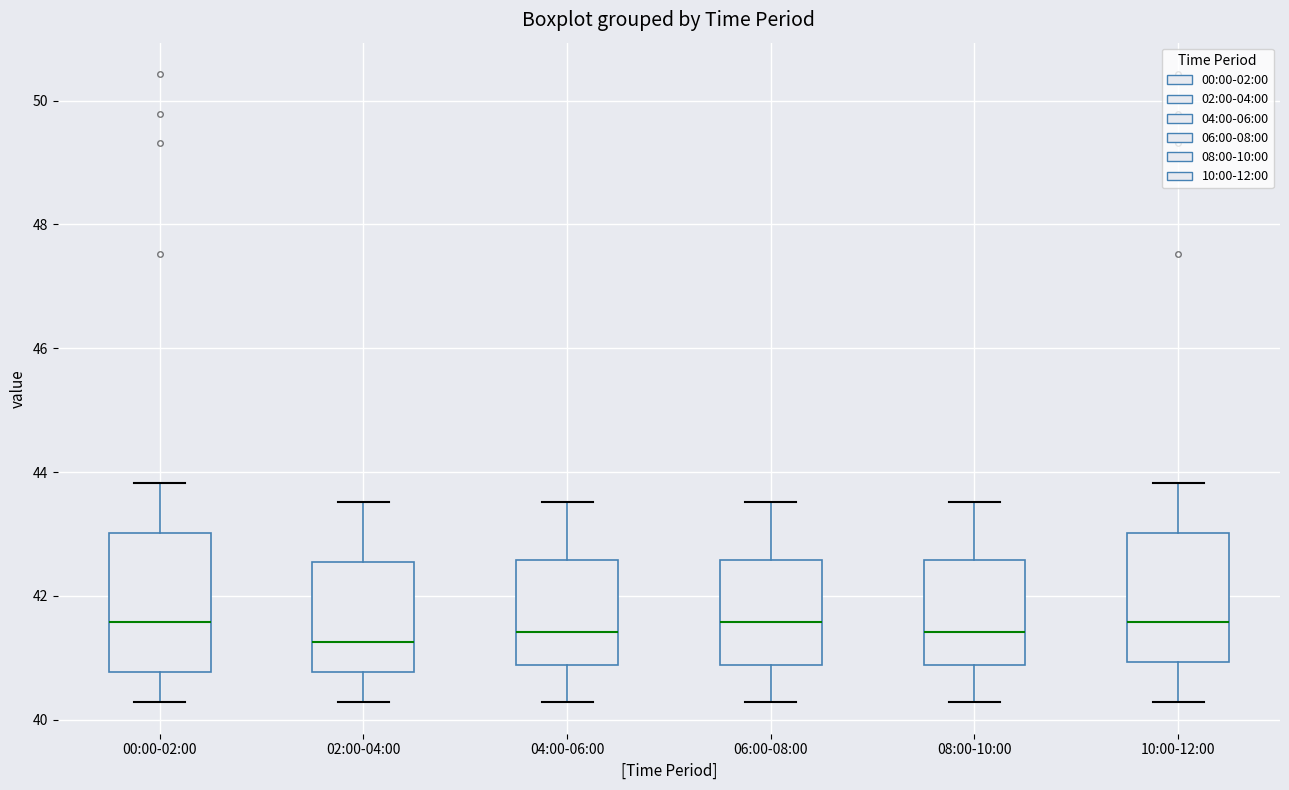

Where is the upper edge of the box for 08:00-10:00 on the y-axis? The values are not printed on the chart, so give them approximately, as read against the axis.

42.6